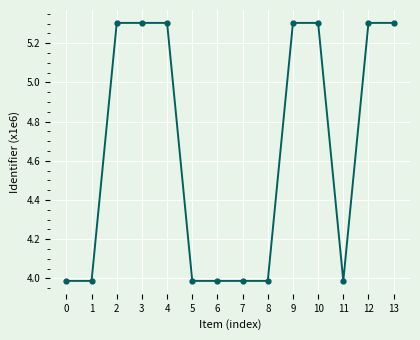

True or false: the data shows 8.2 at 3.

False